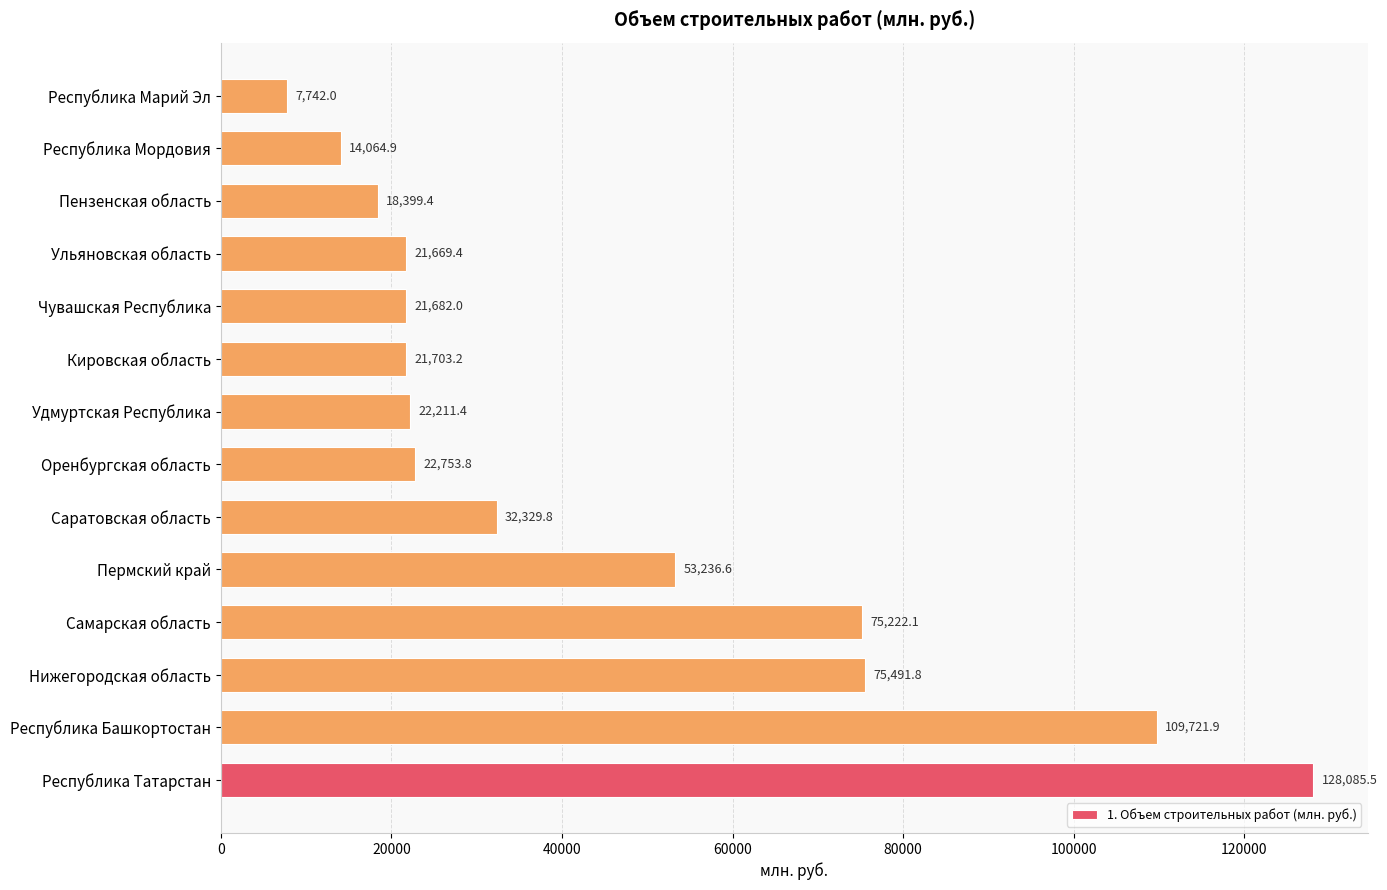

What is the difference between the maximum and minimum values?

120343.5